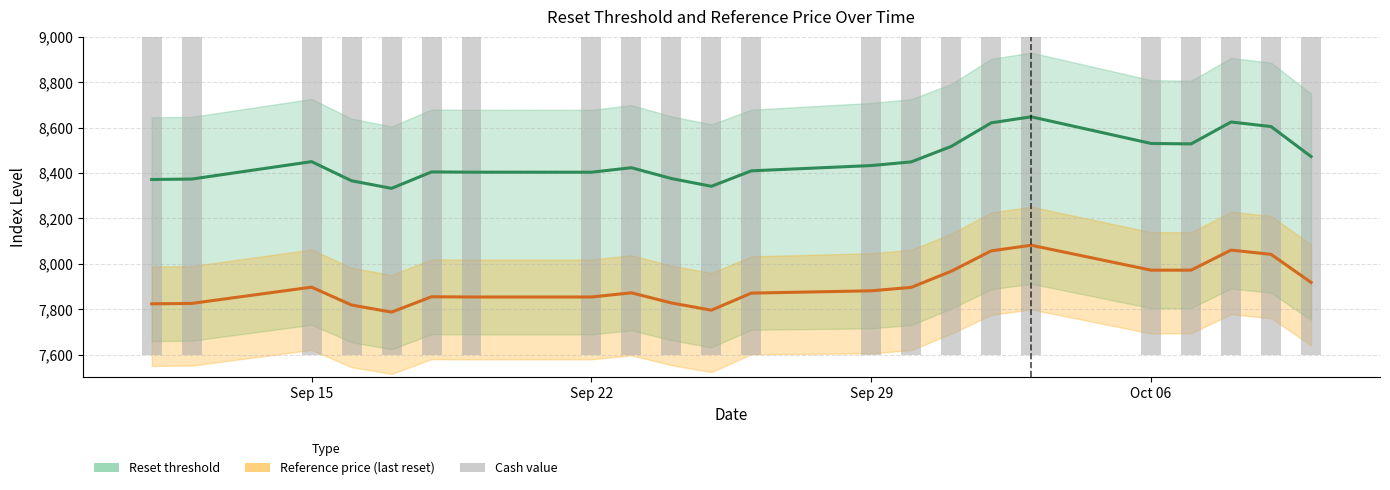

Count the number of categories in the chart.

22